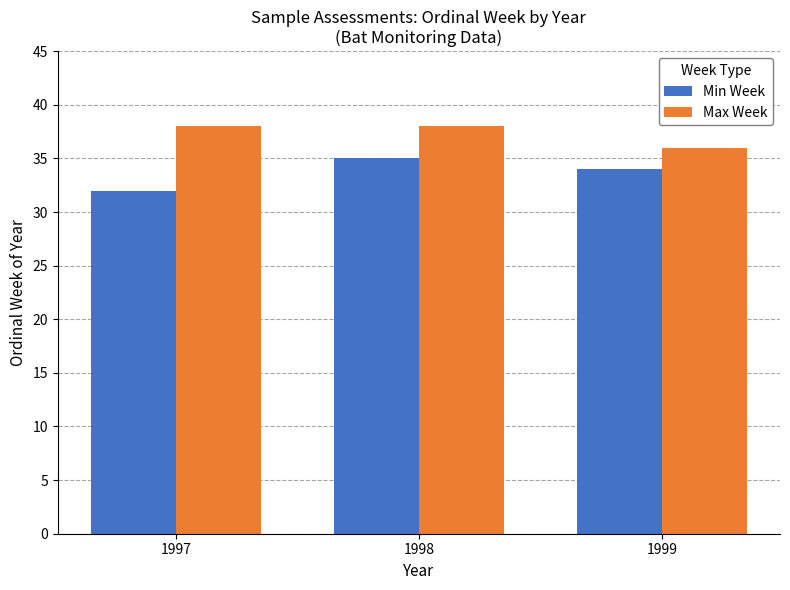

Is it true that Min Week equals 32 at 1997?

True